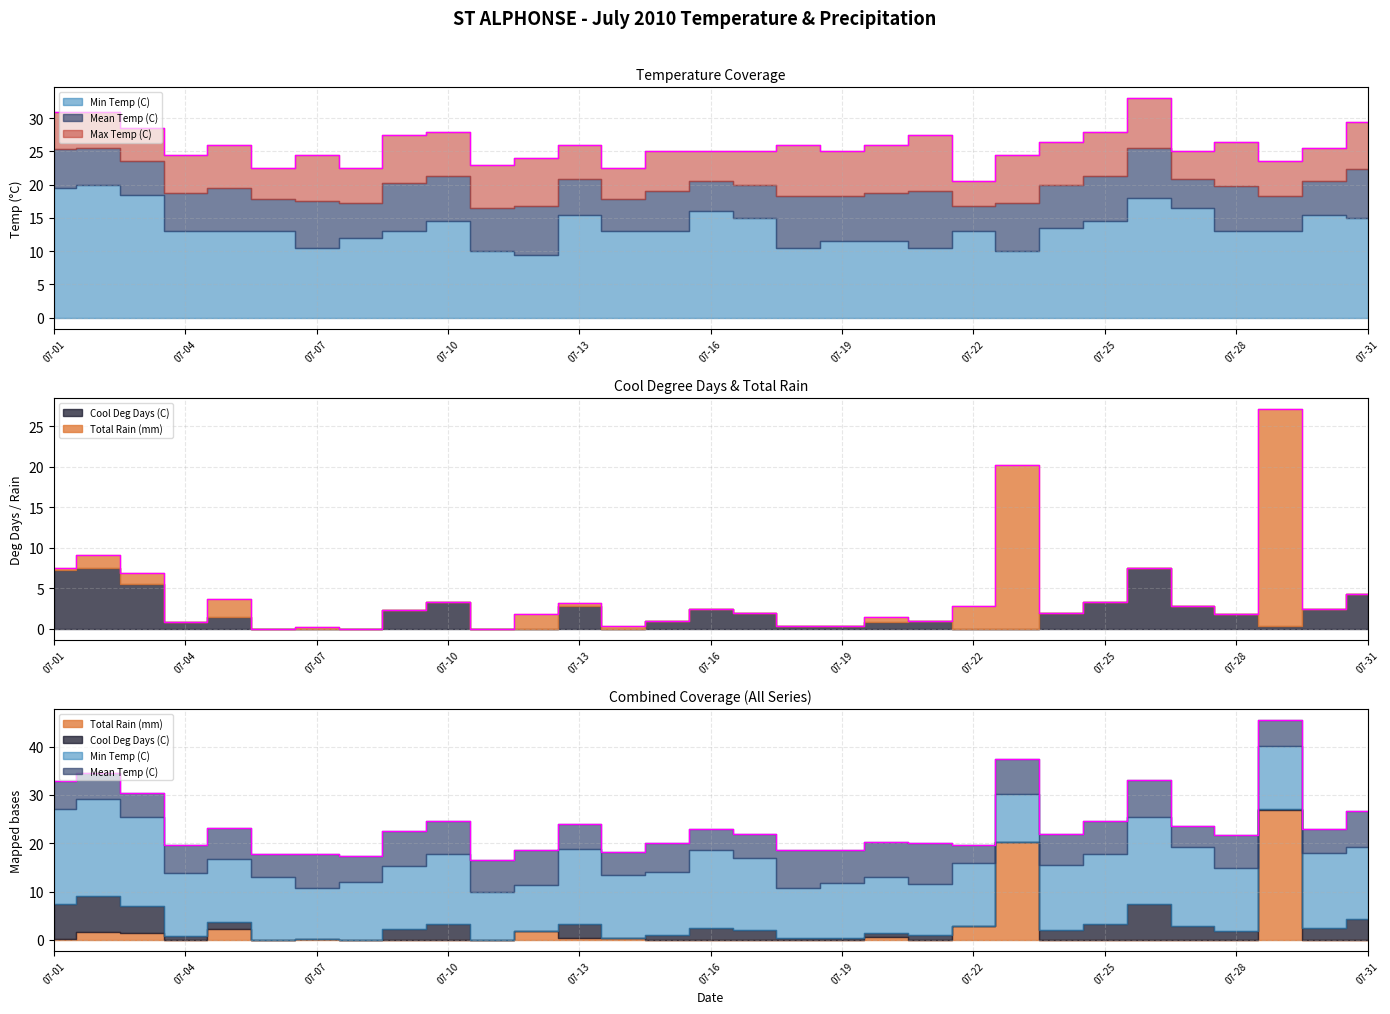

Is it true that Min Temp (C) equals 18.2 at 07-29?

False